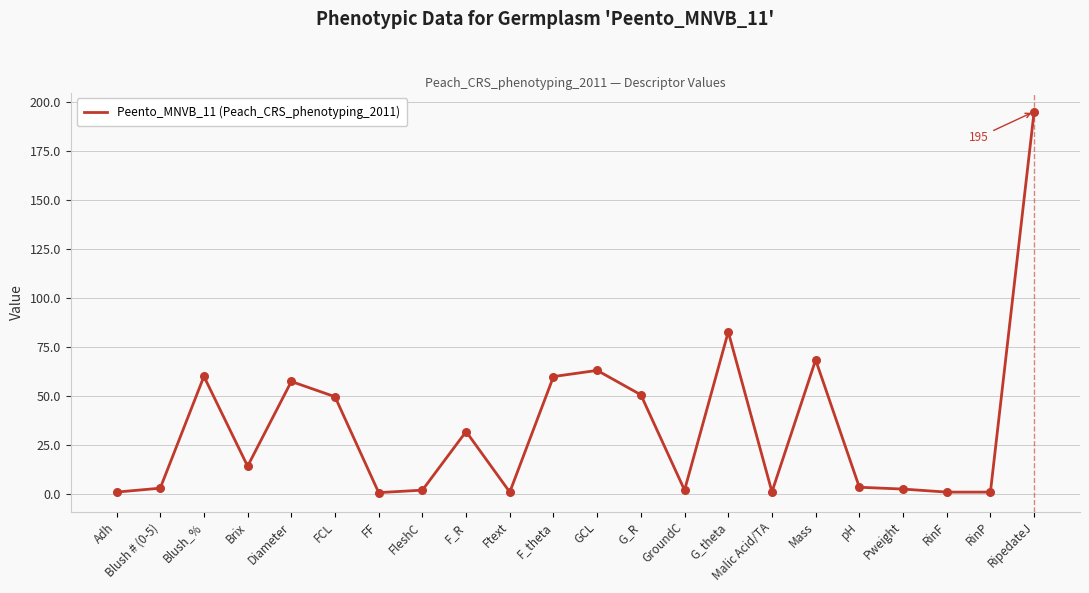

What is the ratio of the value at Malic Acid/TA to the value at Adh?

1.1